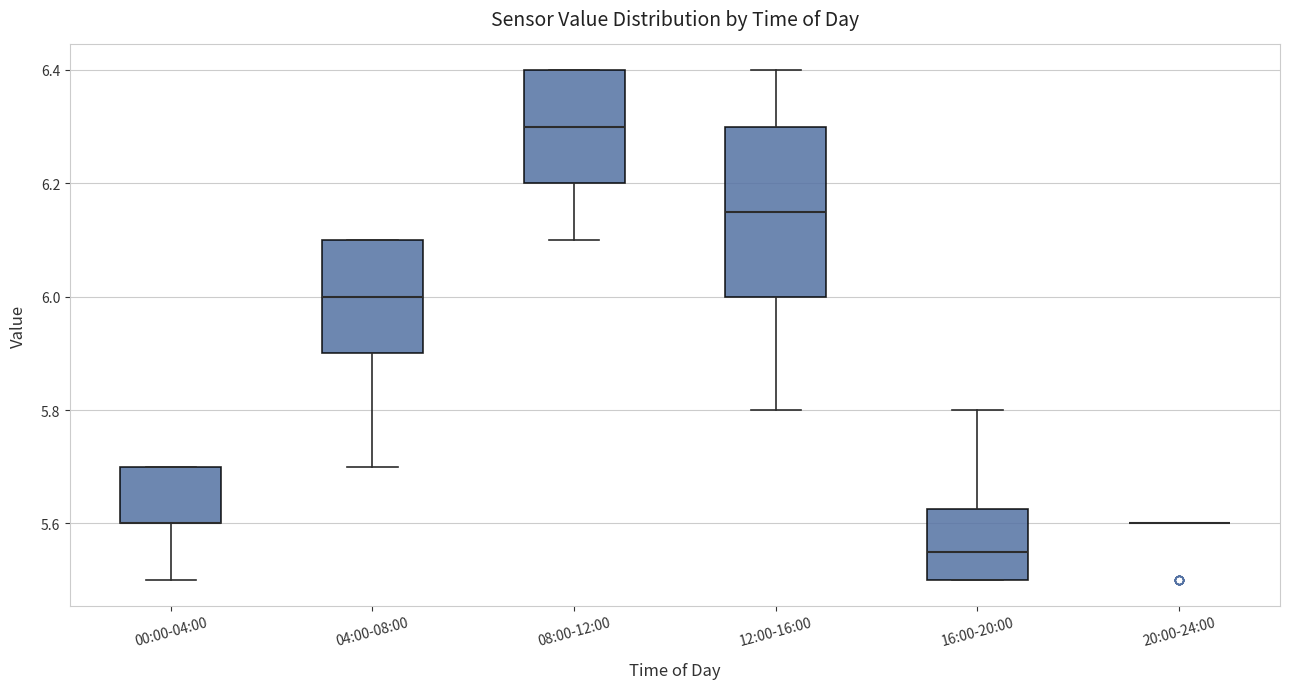

Reading left to right, transcribe this box plot: for each box, give where its median line is, the range the box spans, and where its two whiskers end, as read against the y-axis. The values are not printed on the chart, so give them approximately, as read against the axis.

00:00-04:00: median 5.60 (drawn on the box's lower edge), box 5.60 to 5.70, whiskers 5.50 to 5.70
04:00-08:00: median 6.00, box 5.90 to 6.10, whiskers 5.70 to 6.10
08:00-12:00: median 6.30, box 6.20 to 6.40, whiskers 6.10 to 6.40
12:00-16:00: median 6.16, box 6.00 to 6.30, whiskers 5.80 to 6.40
16:00-20:00: median 5.56, box 5.50 to 5.62, whiskers 5.50 to 5.80
20:00-24:00: box collapsed to a line at 5.60, whiskers 5.60 to 5.60